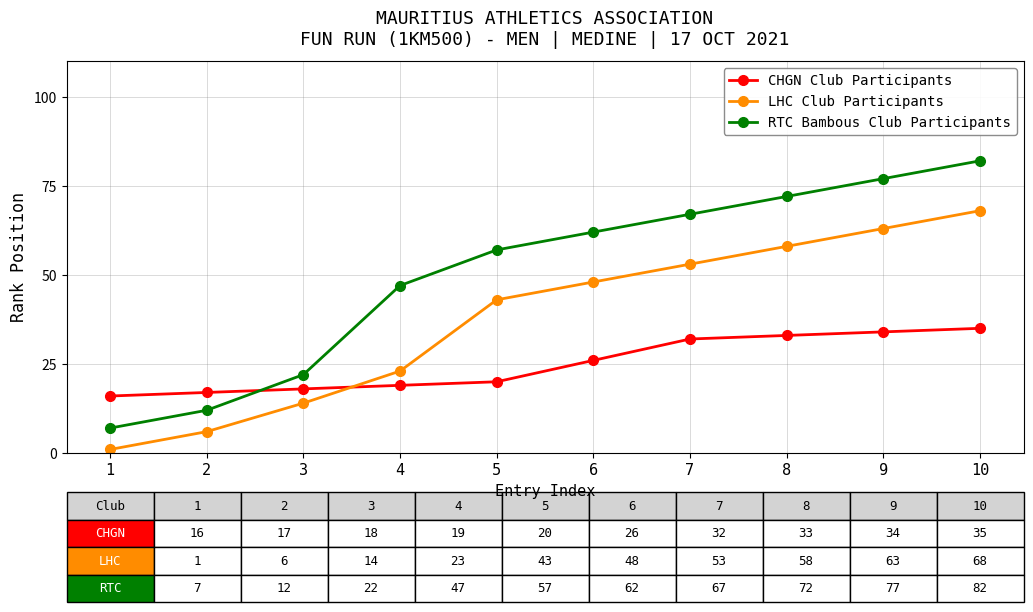

What is the sum of all LHC Club Participants values?

377